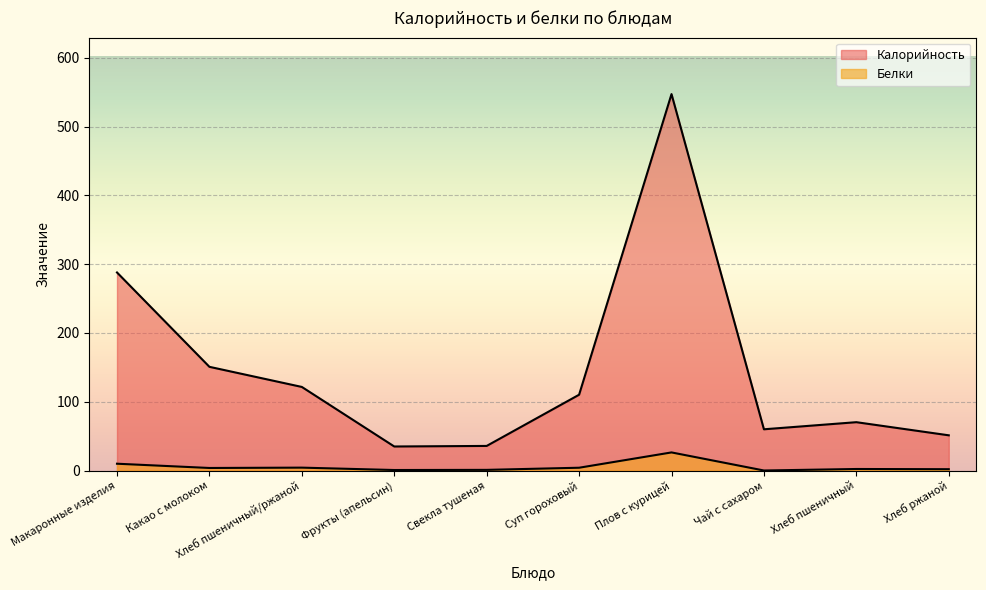

What value does the Калорийность series have at Чай с сахаром?

60.0